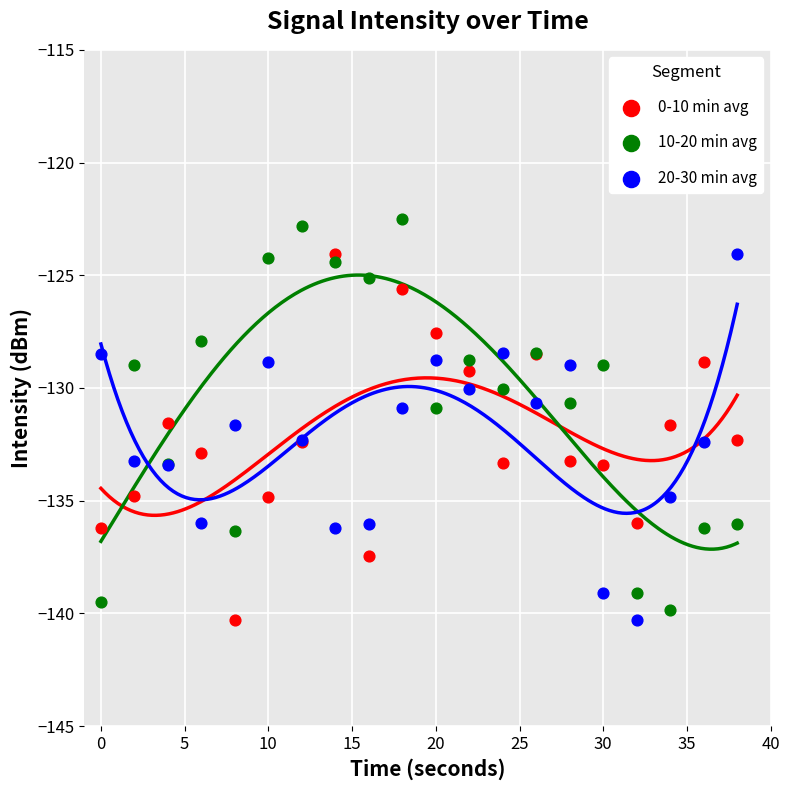

Which series contains the highest Y value?

10-20 min avg